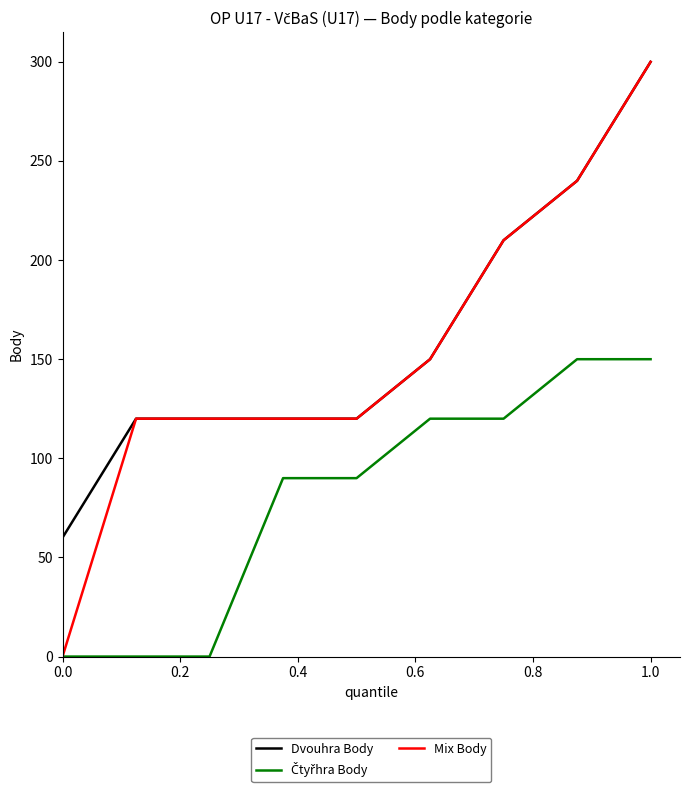

Which series has the largest range (max minus min)?

Mix Body